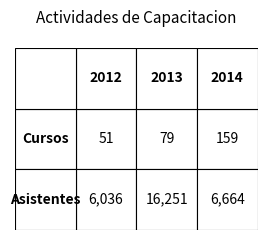

What is the highest value of the Asistentes series?

16251